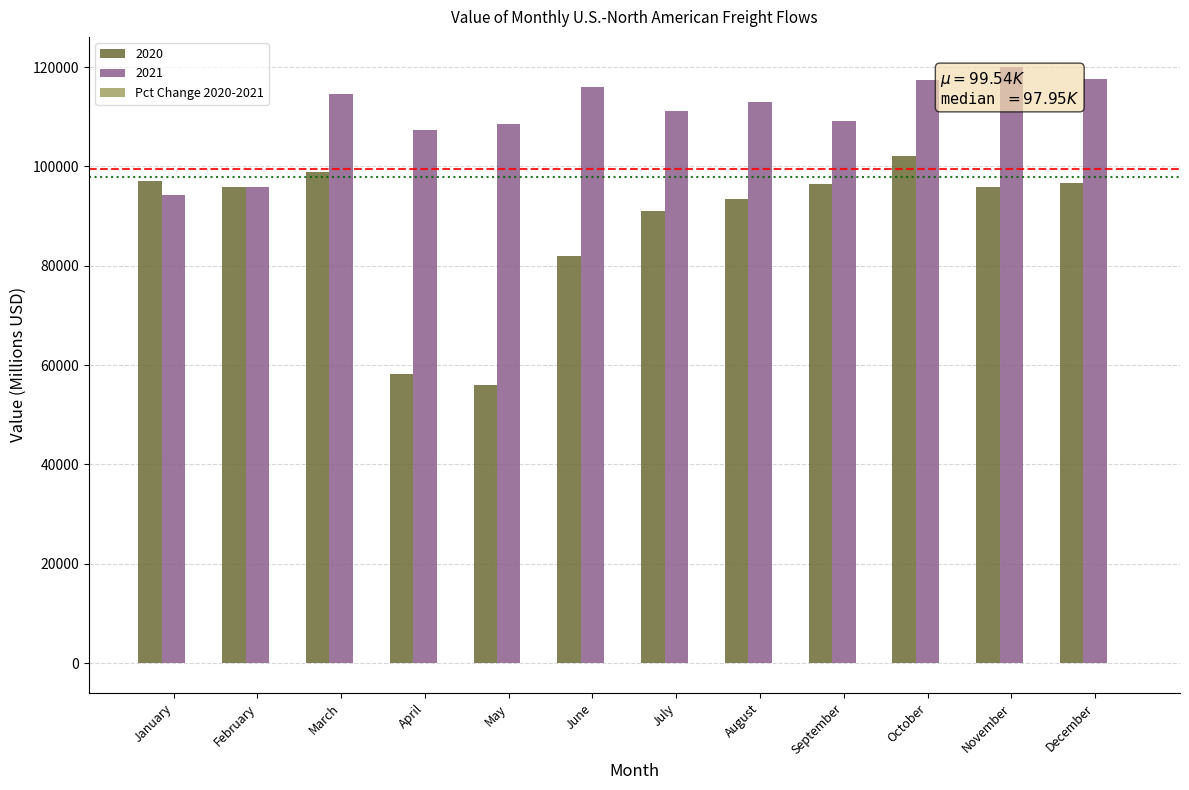

What is the sum of all 2021 values?

1325324.9